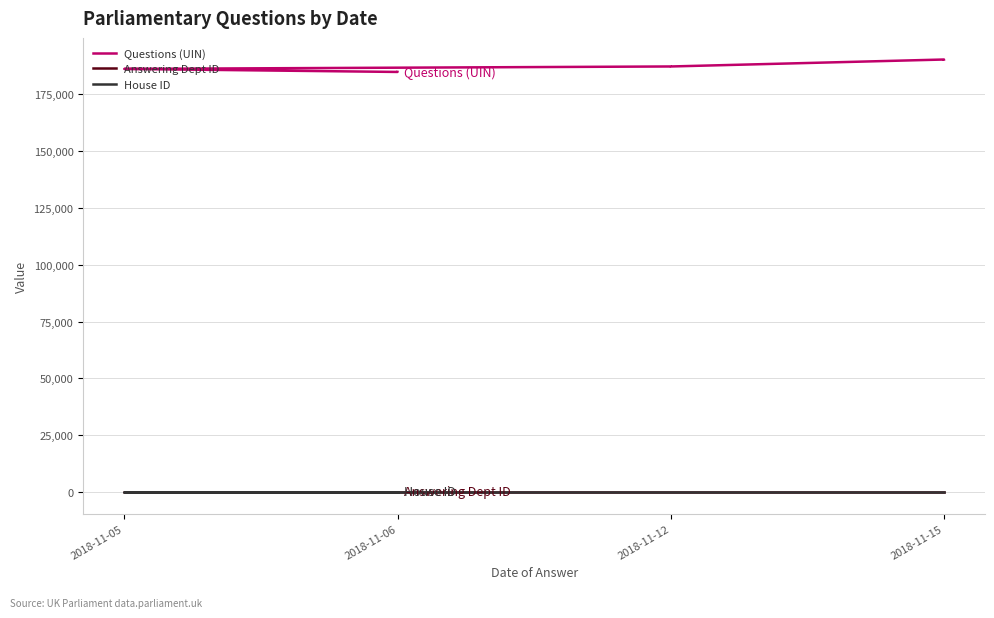

Which series has the widest spread of values?

Questions (UIN)